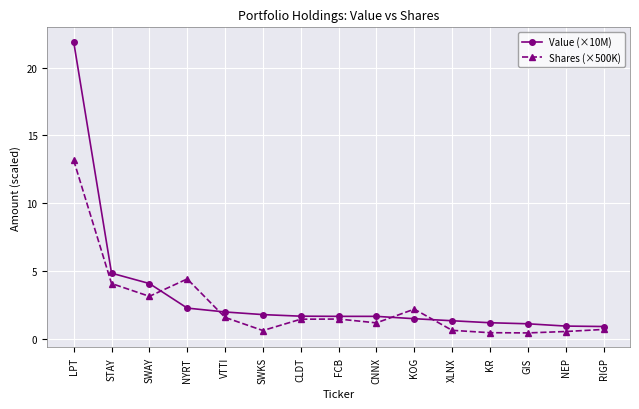

Between which two adjacent categories do Value (×10M) and Shares (×500K) first intersect?

SWAY and NYRT